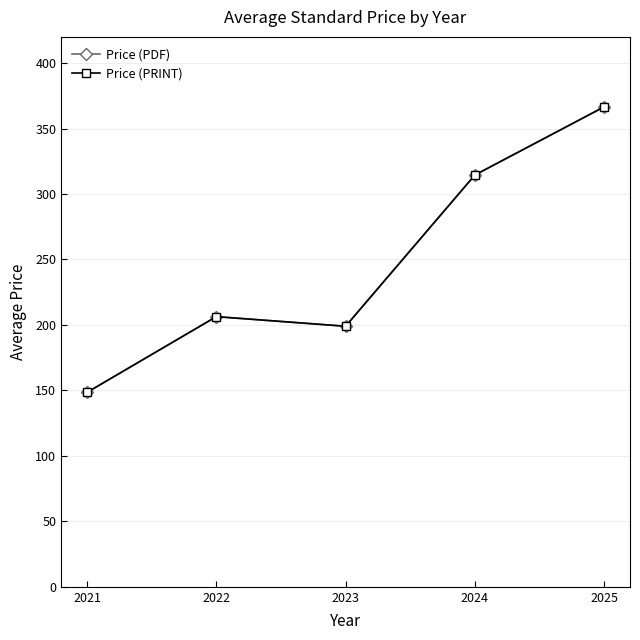

What is the average value of the Price (PDF) series?

247.0